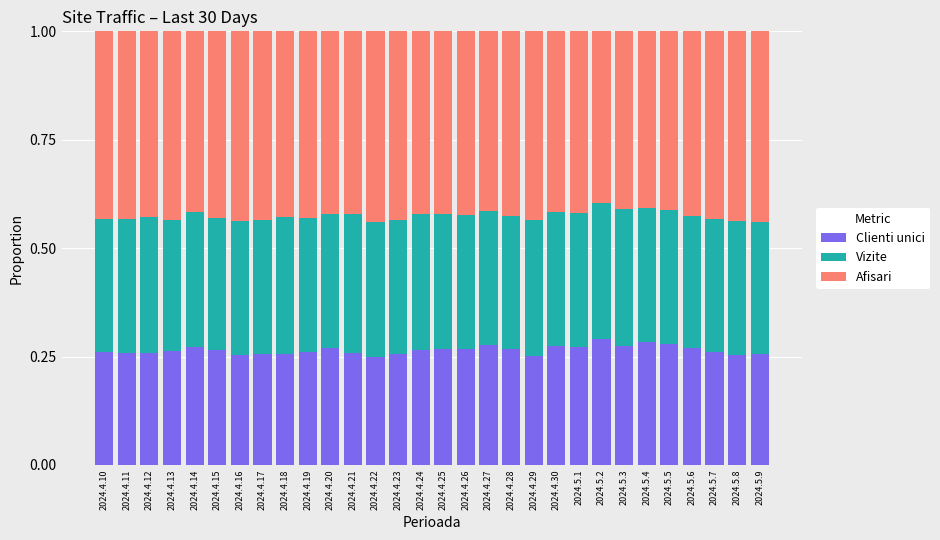

Count the Clienti unici values in the range 0 to 1.

30